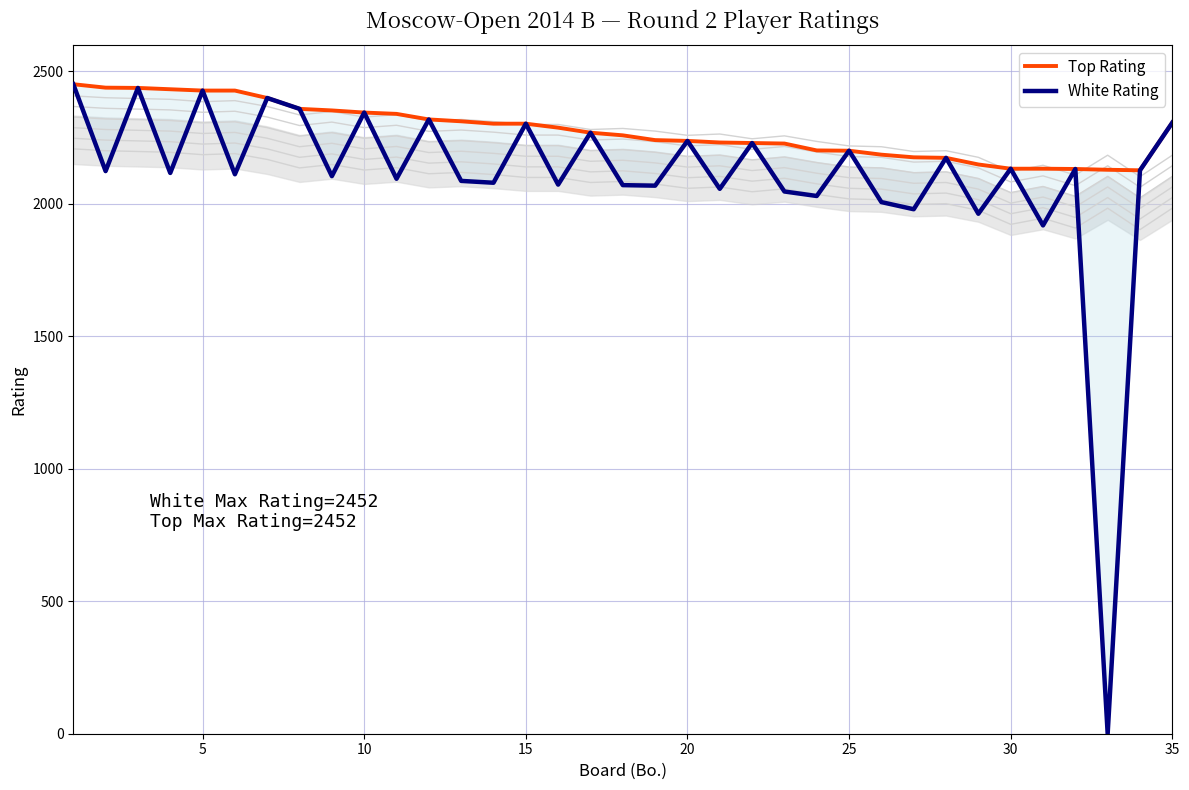

Is this an area chart (filled region under the line)?

No